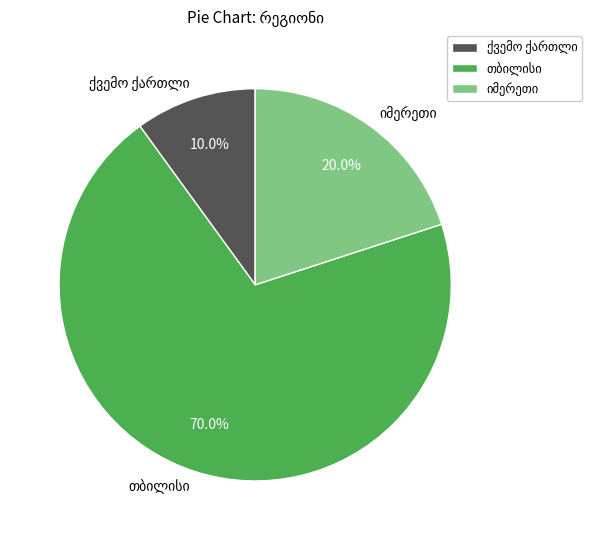

Is there a majority slice in this chart?

Yes